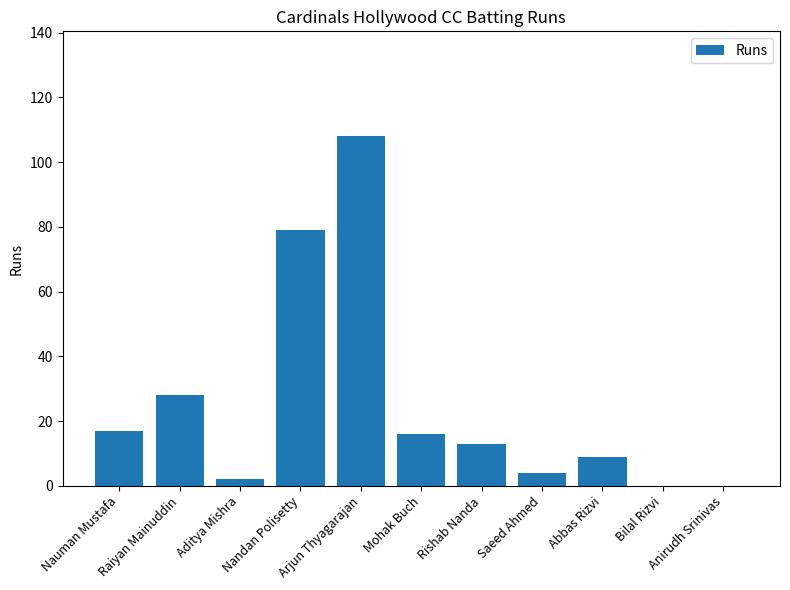

What is the maximum value shown in the chart?

108